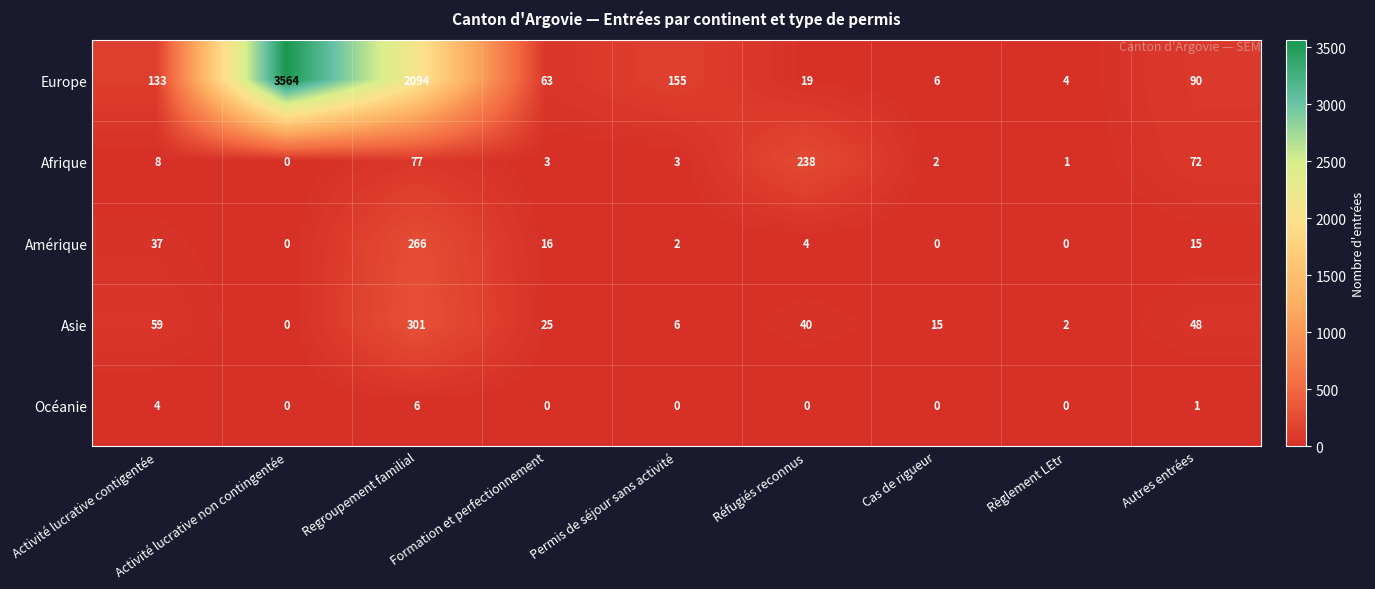

What is the sum of the Asie values at Cas de rigueur and Autres entrées?

63